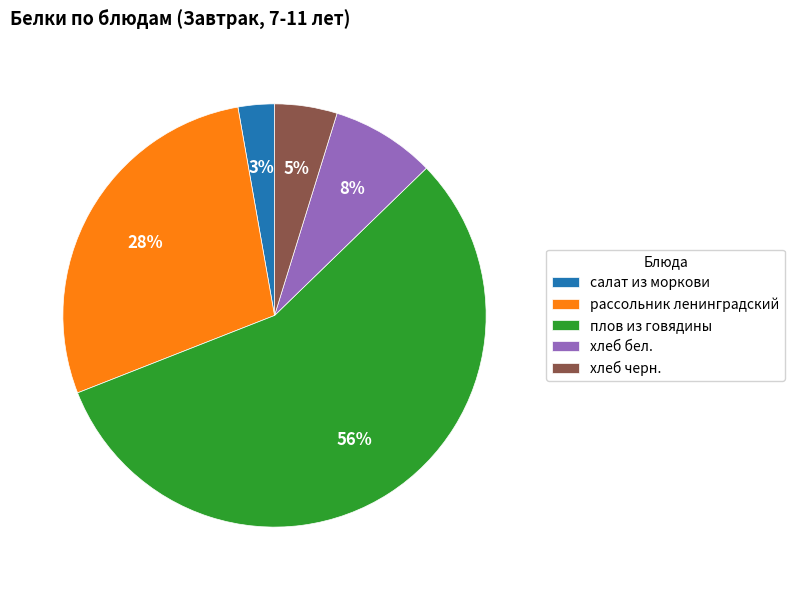

Is it true that салат из моркови is 3% of the pie?

True